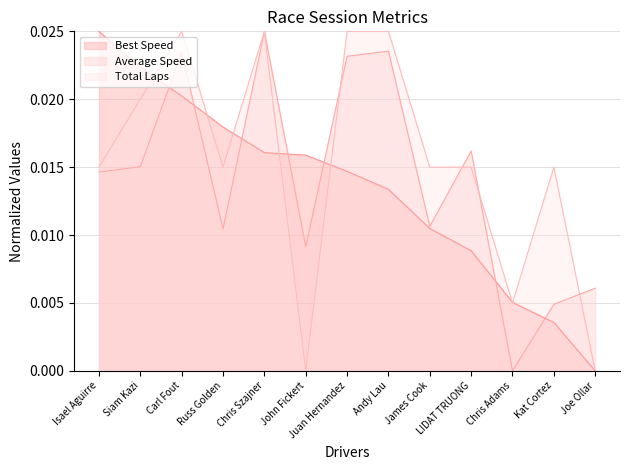

At which category does Total Laps reach its first local peak?

Carl Fout